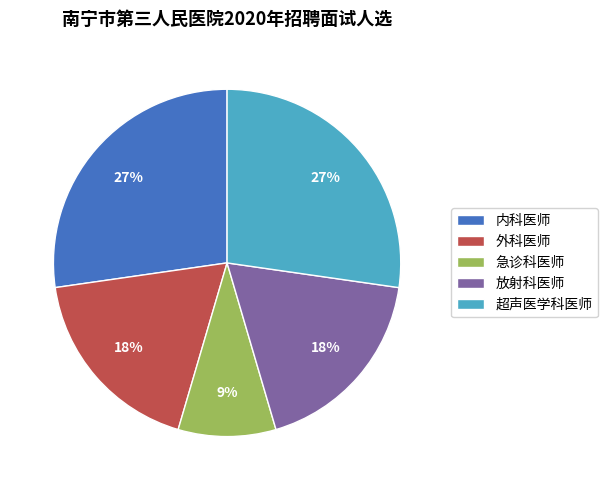

To the nearest percent, what is the difference between the 放射科医师 and 内科医师 slice percentages?

9%